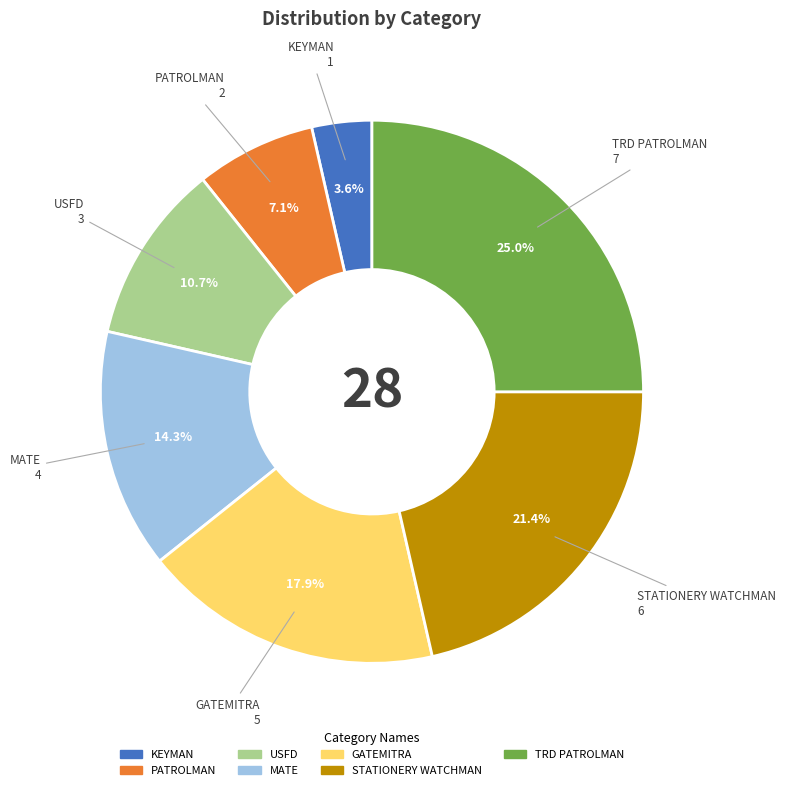

Count the number of slices in the pie.

7